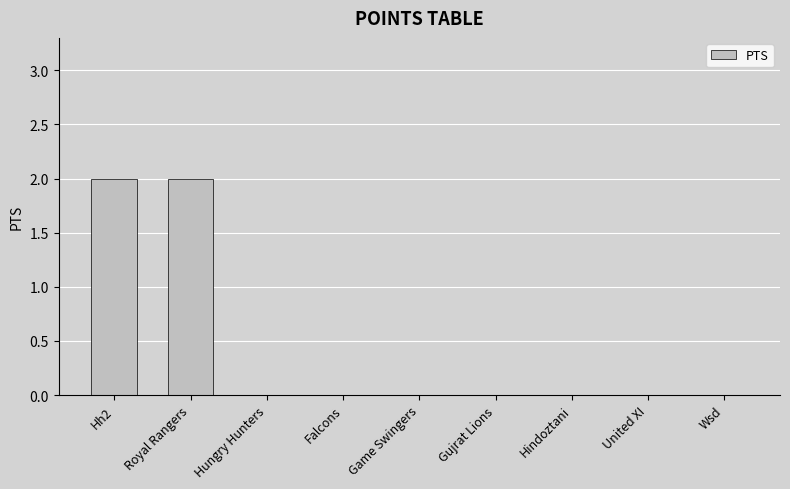

What is the sum of all values?

4